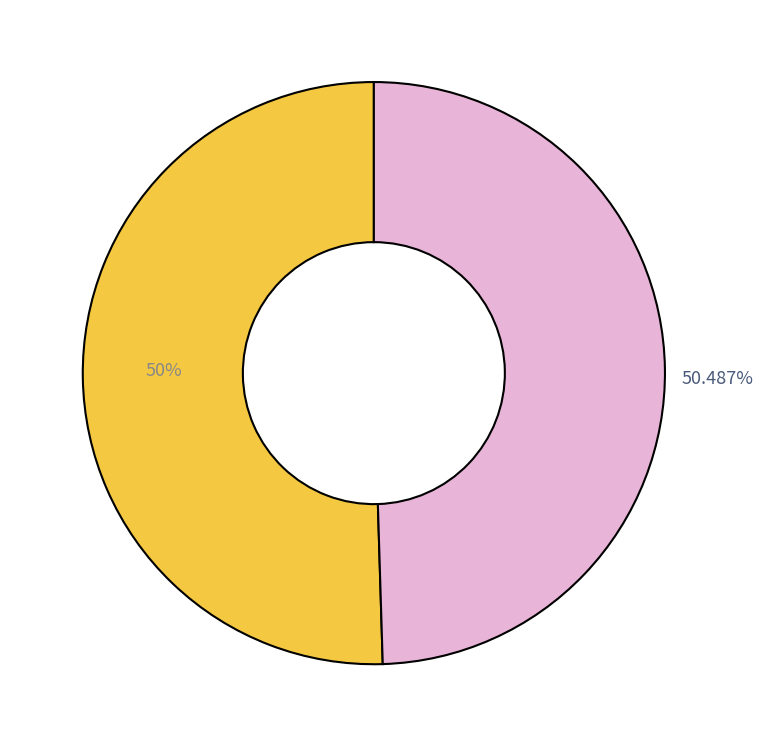

Rank the categories by value from highest to lowest.

Auditorium (March 8, 1897), Waldorf Concert Hall (January 14, 1897)